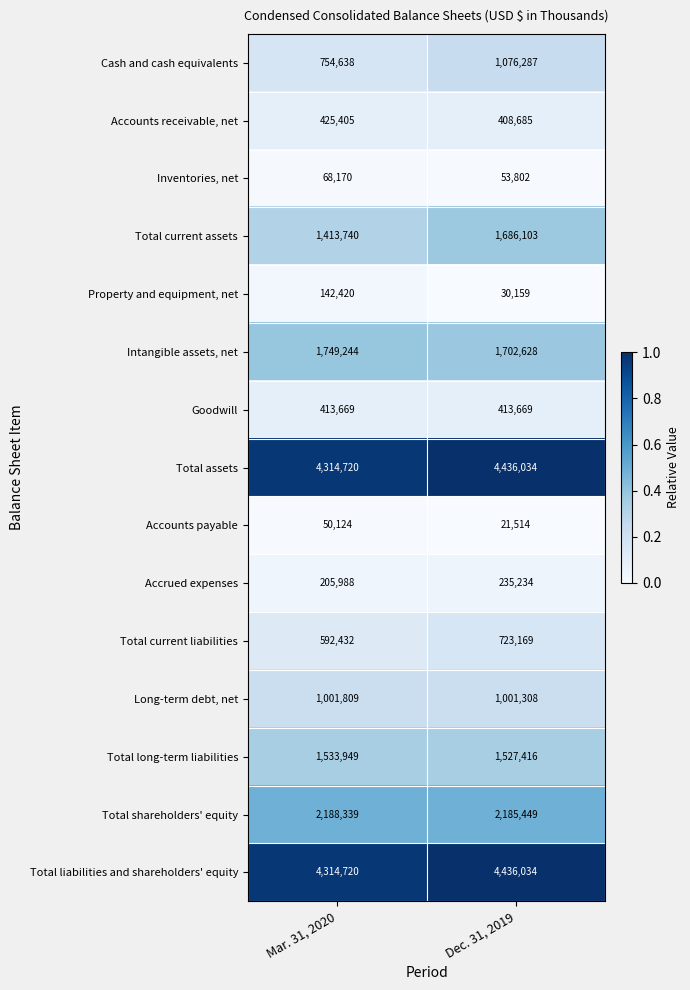

Which series has the largest range (max minus min)?

Cash and cash equivalents